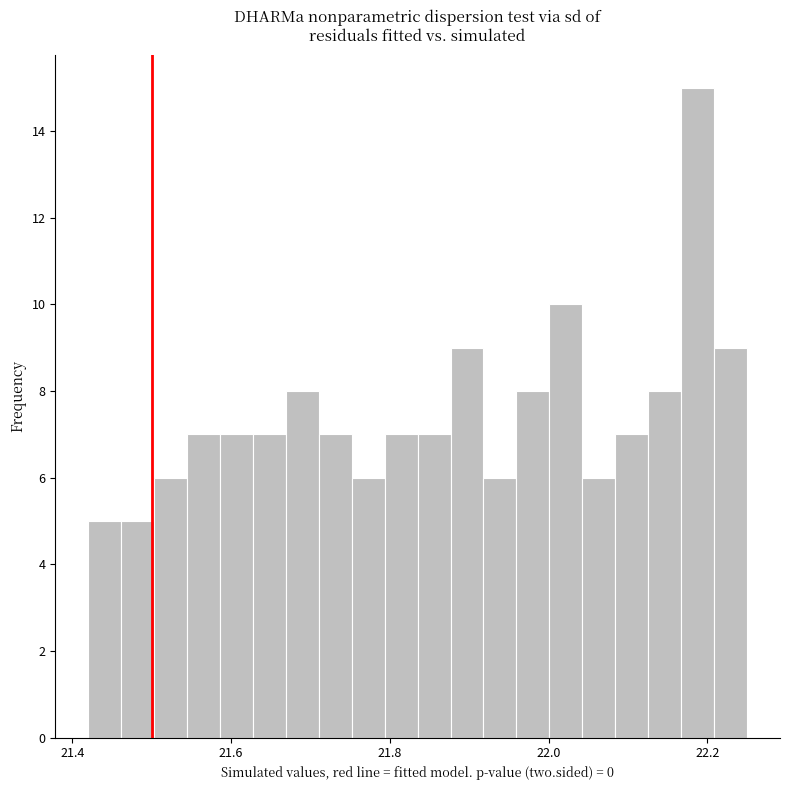

Read against the x-axis, roughly where is the centre of the tallest bar?

22.18